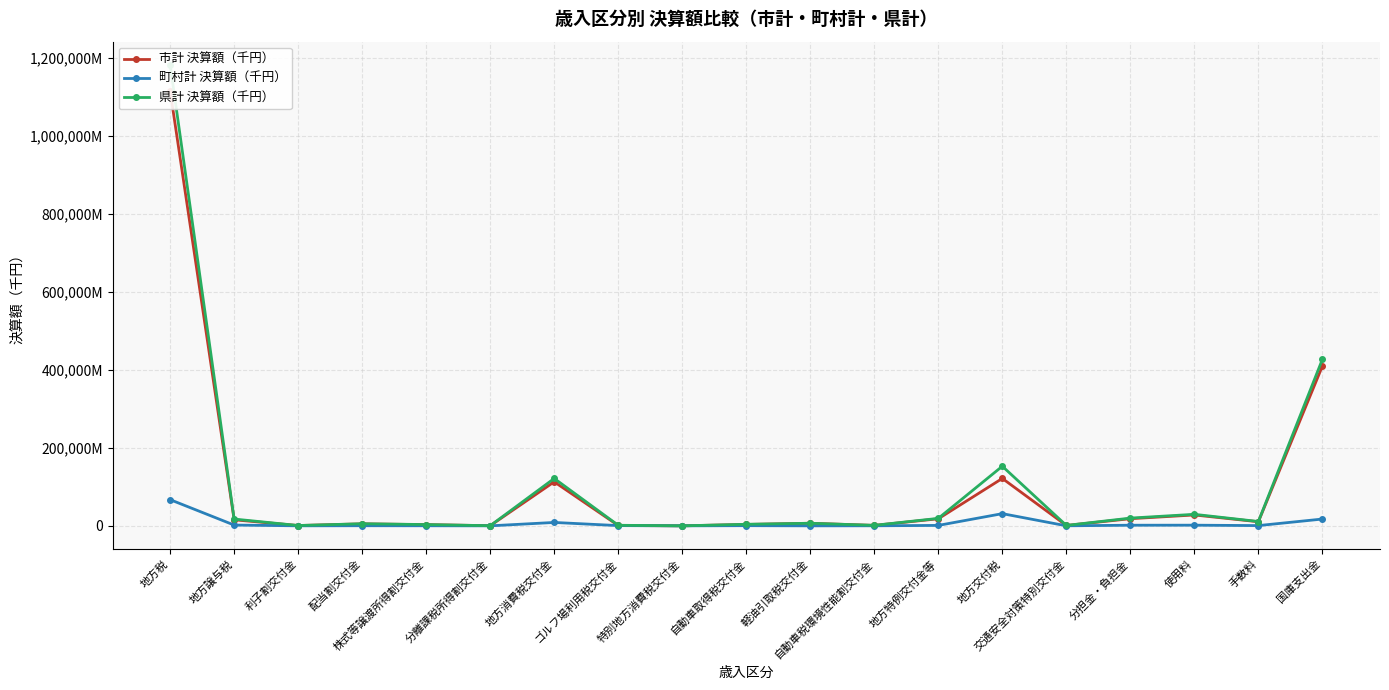

Reading left to right, list all the values displayed in this chart.

市計 決算額（千円）: 地方税=1115210741	地方譲与税=15449351	利子割交付金=777345	配当割交付金=5092612	株式等譲渡所得割交付金=3085112	分離課税所得割交付金=318826	地方消費税交付金=112811233	ゴルフ場利用税交付金=853942	特別地方消費税交付金=0	自動車取得税交付金=3540948	軽油引取税交付金=6620496	自動車税環境性能割交付金=1123442	地方特例交付金等=18046724	地方交付税=121546179	交通安全対策特別交付金=963176	分担金・負担金=18263205	使用料=27842744	手数料=10461384	国庫支出金=409473812
町村計 決算額（千円）: 地方税=67085318	地方譲与税=1961285	利子割交付金=44766	配当割交付金=291377	株式等譲渡所得割交付金=175638	分離課税所得割交付金=0	地方消費税交付金=8670981	ゴルフ場利用税交付金=589625	特別地方消費税交付金=0	自動車取得税交付金=435051	軽油引取税交付金=0	自動車税環境性能割交付金=129706	地方特例交付金等=1101243	地方交付税=31243886	交通安全対策特別交付金=71954	分担金・負担金=1566231	使用料=1673277	手数料=621649	国庫支出金=17395309
県計 決算額（千円）: 地方税=1182296059	地方譲与税=17410636	利子割交付金=822111	配当割交付金=5383989	株式等譲渡所得割交付金=3260750	分離課税所得割交付金=318826	地方消費税交付金=121482214	ゴルフ場利用税交付金=1443567	特別地方消費税交付金=0	自動車取得税交付金=3975999	軽油引取税交付金=6620496	自動車税環境性能割交付金=1253148	地方特例交付金等=19147967	地方交付税=152790065	交通安全対策特別交付金=1035130	分担金・負担金=19829436	使用料=29516021	手数料=11083033	国庫支出金=426869121